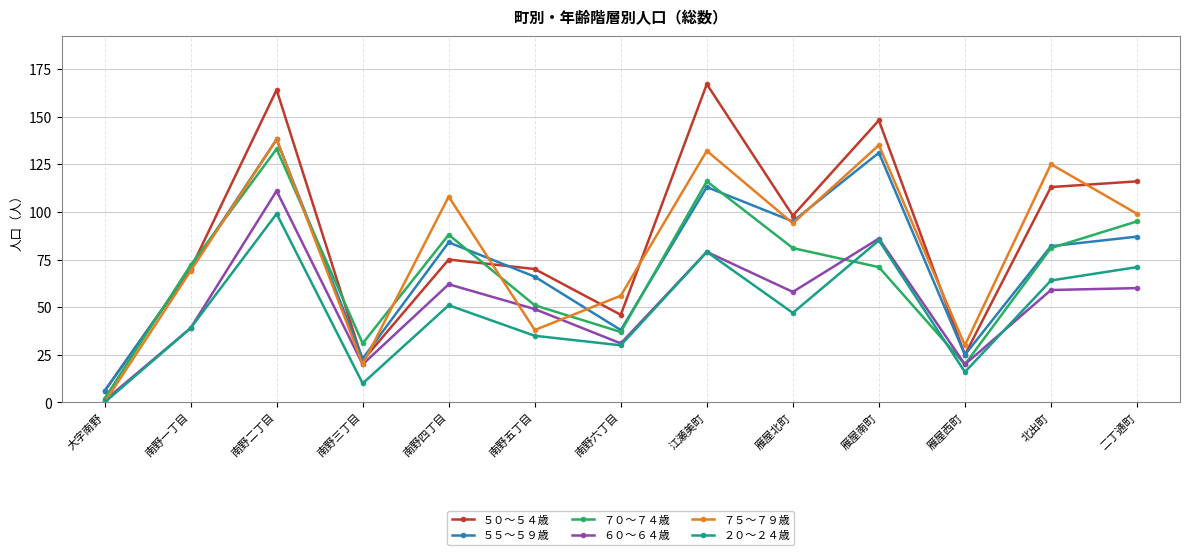

Where does the ７５～７９歳 series first go above 94?

南野二丁目